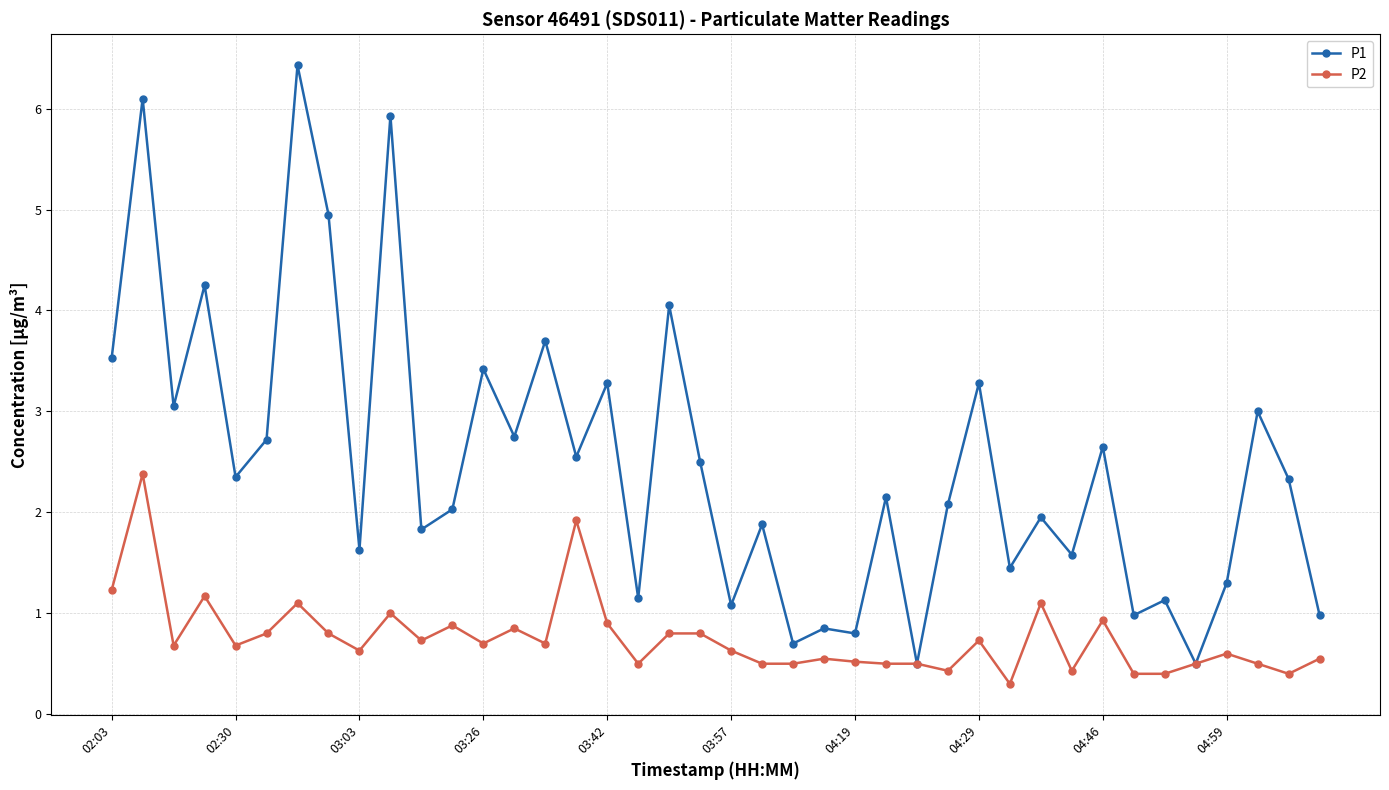

Which series has the largest total across all categories?

P1